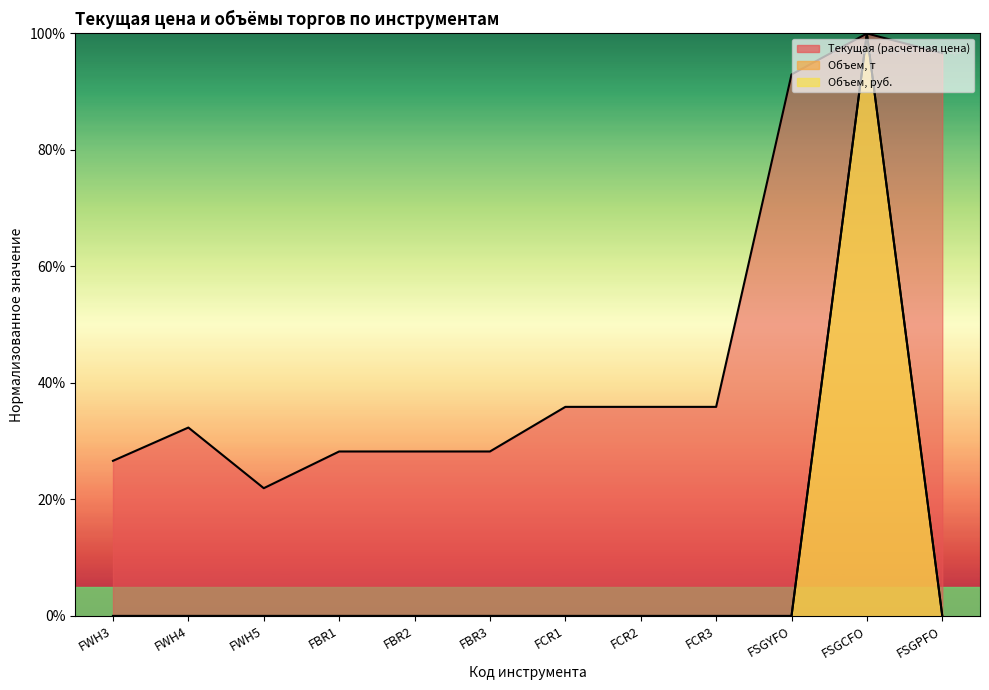

What are all the series names shown in the legend?

Текущая (расчетная цена), Объем, т, Объем, руб.